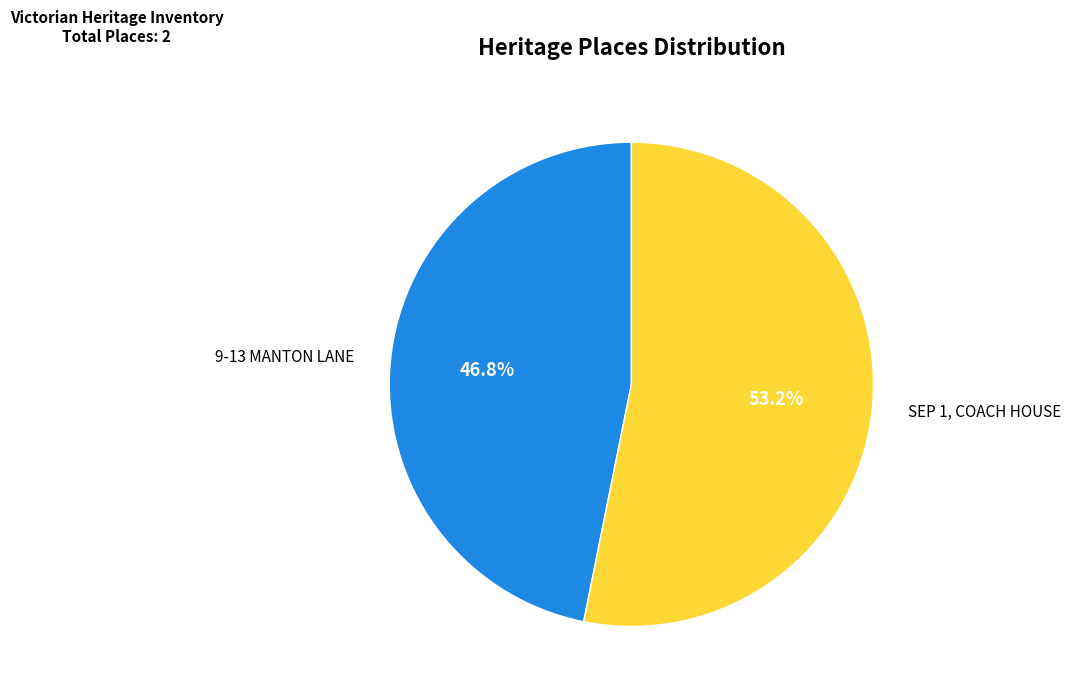

Is it true that 9-13 MANTON LANE is 47% of the pie?

True